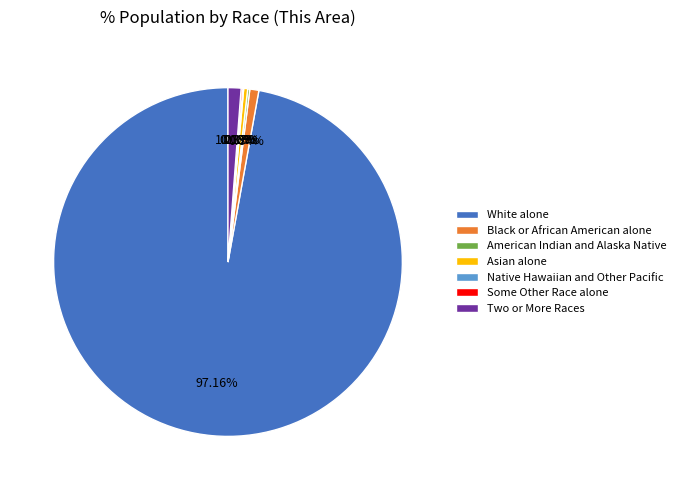

Is the sum of White alone and Two or More Races greater than half?

Yes